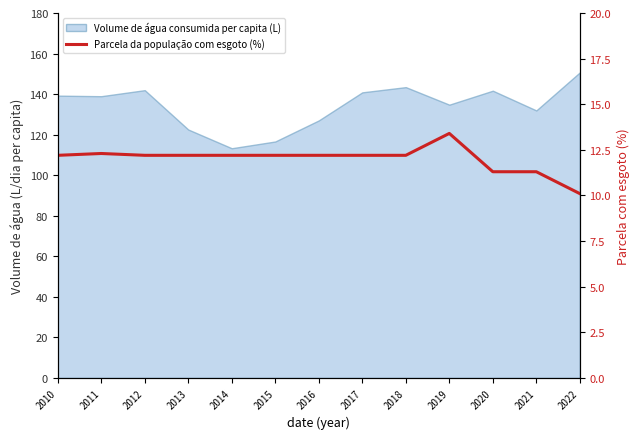

How many values are below 12?

3